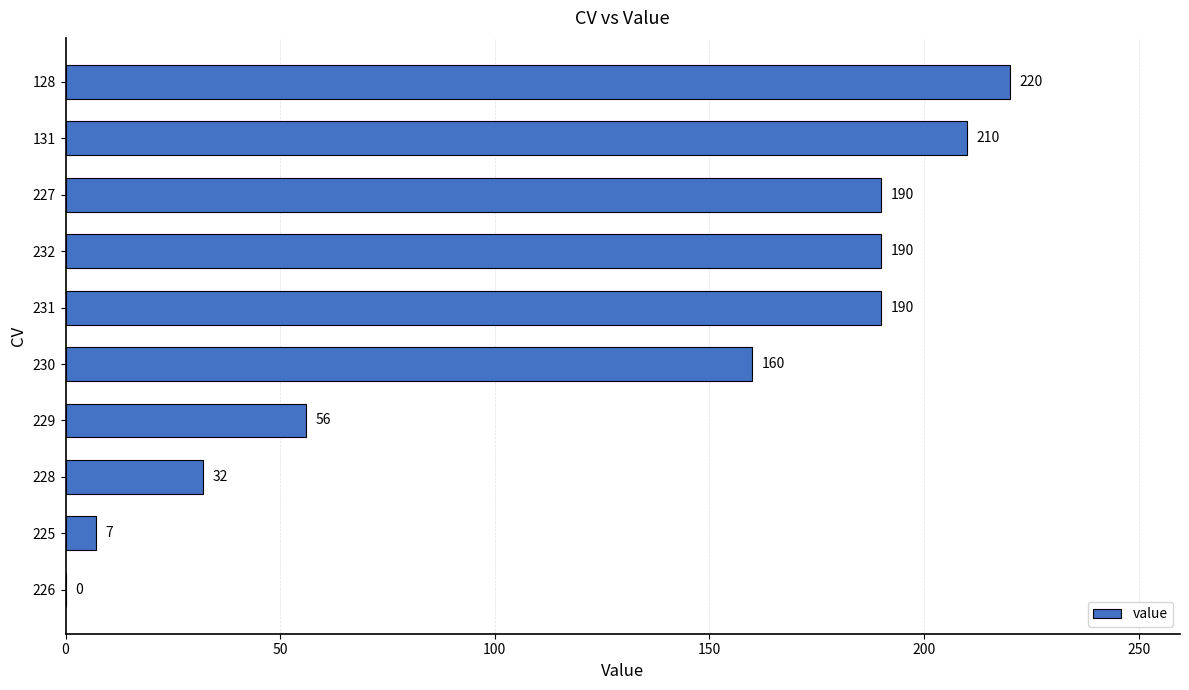

Which label corresponds to the largest value in the chart?

128